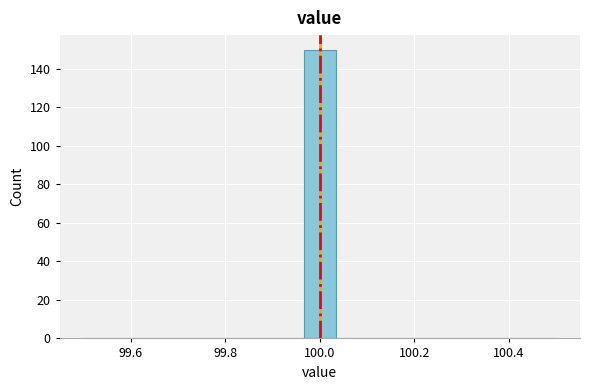

Read against the x-axis, roughly where is the centre of the tallest bar?

100.00